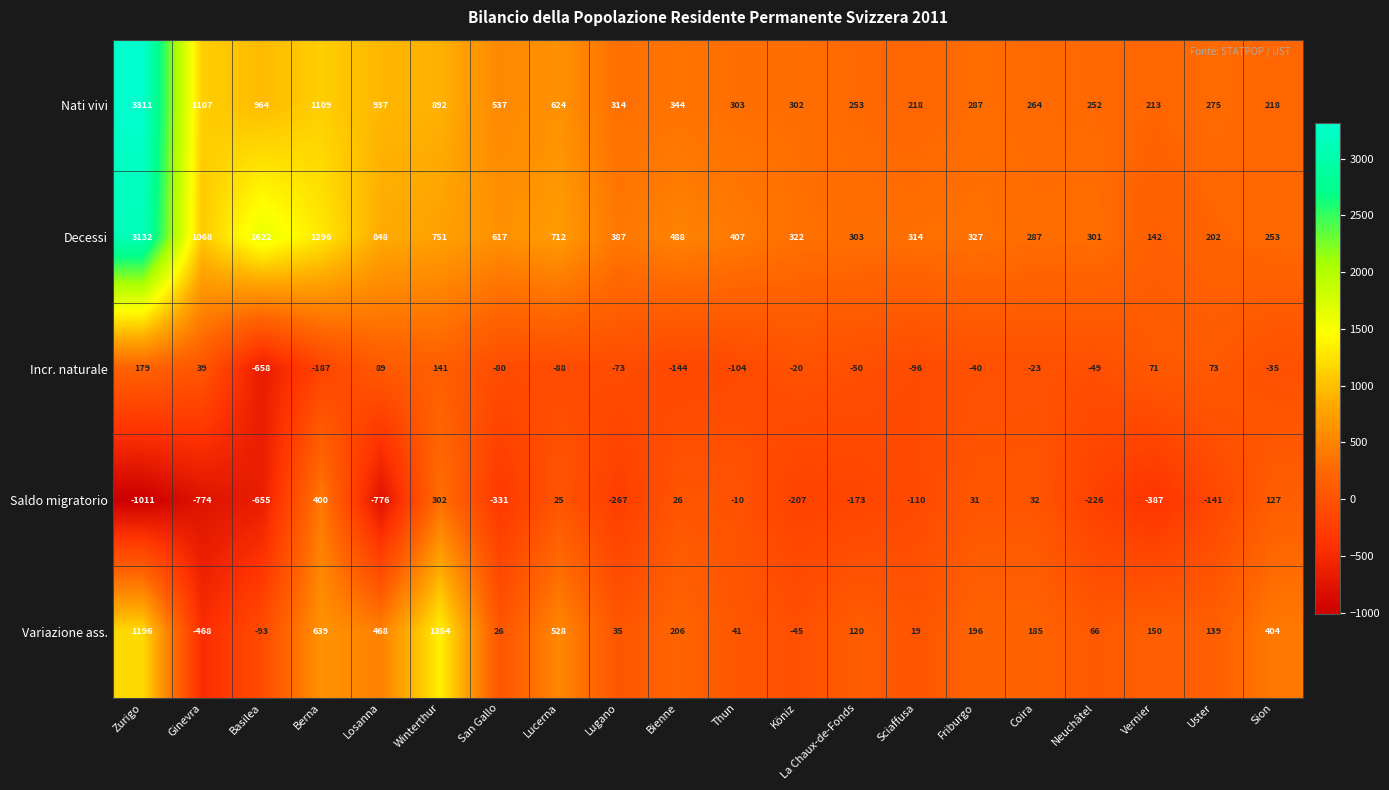

At which category does the chart reach its peak across all series?

Zurigo